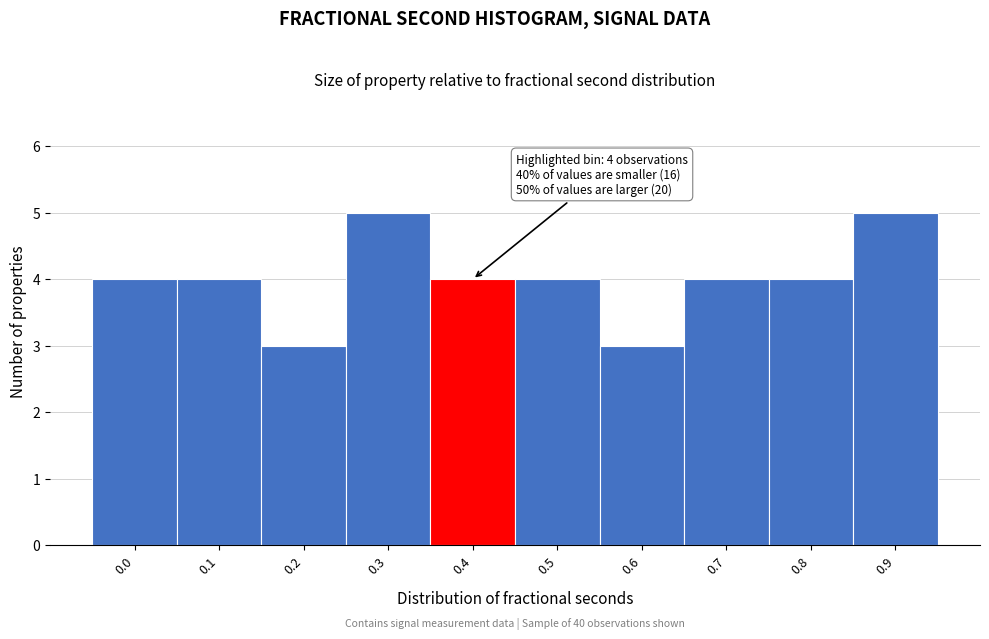

Reading left to right, what are all the values shown in this chart?

4	4	3	5	4	4	3	4	4	5